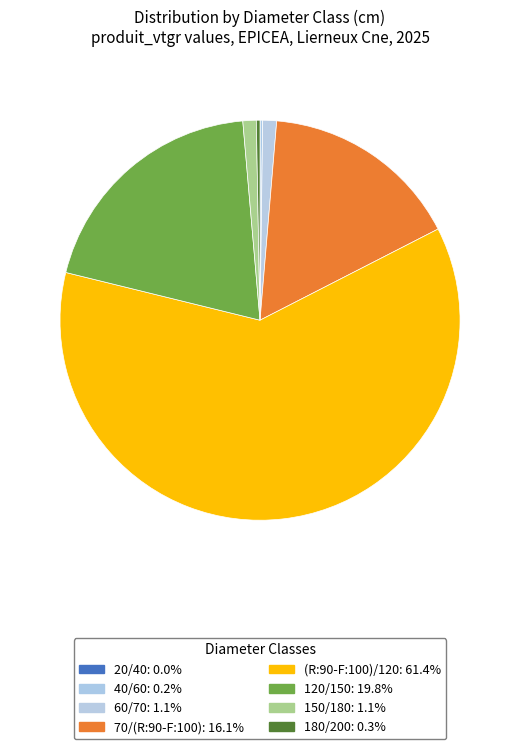

Does 60/70 represent more than half of the total?

No